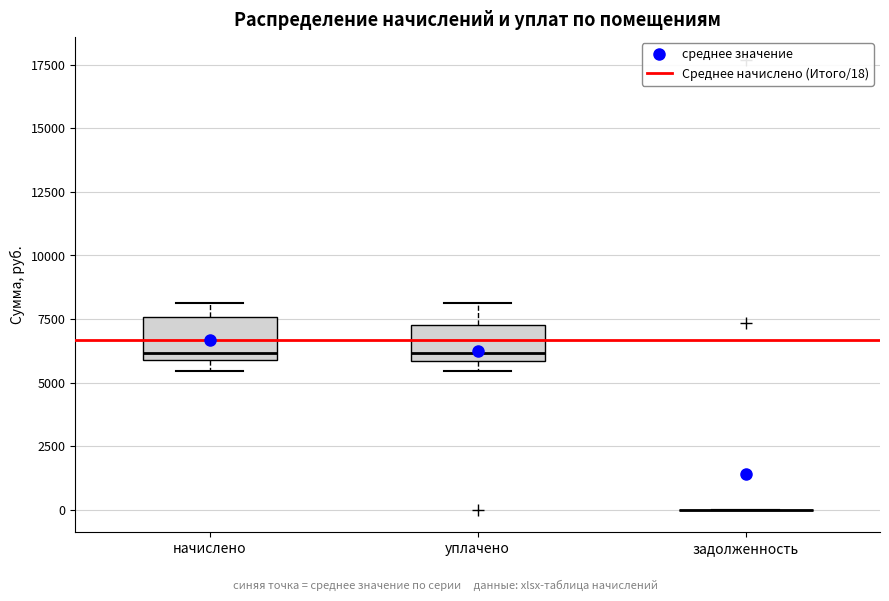

Reading left to right, read every box against the y-axis: the position of its median line, the range the box covers, and the ends of its whiskers. The values are not printed on the chart, so give them approximately, as read against the axis.

начислено: median 6000 (just above the box's lower edge), box 6000 to 7500, whiskers 5500 to 8000
уплачено: median 6000 (just above the box's lower edge), box 6000 to 7500, whiskers 5500 to 8000
задолженность: box collapsed to a line at 0, whiskers 0 to 0